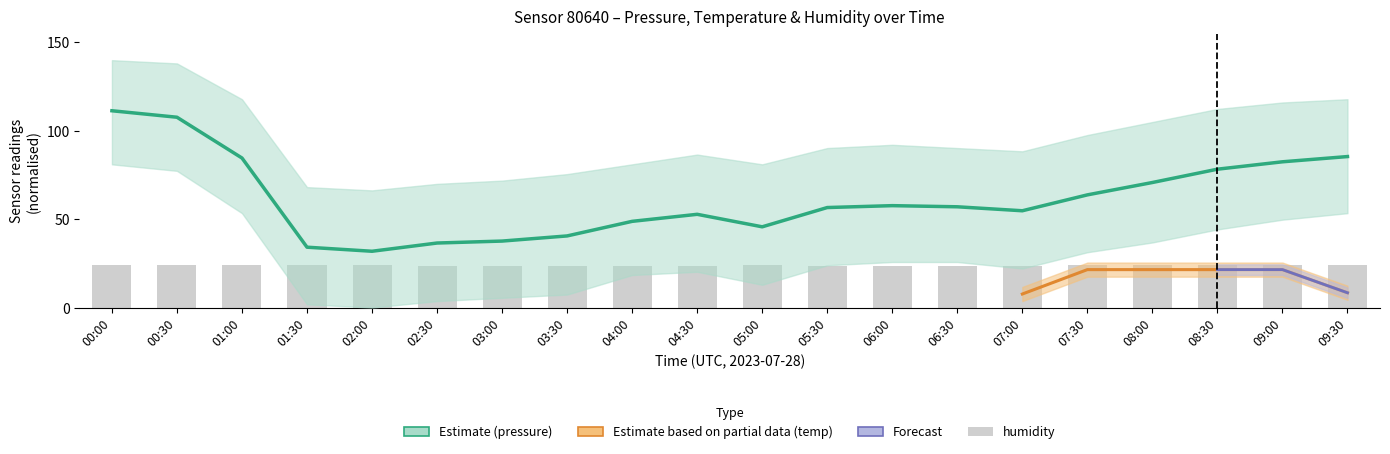

What is the label of the 19th bar from the left?

09:00